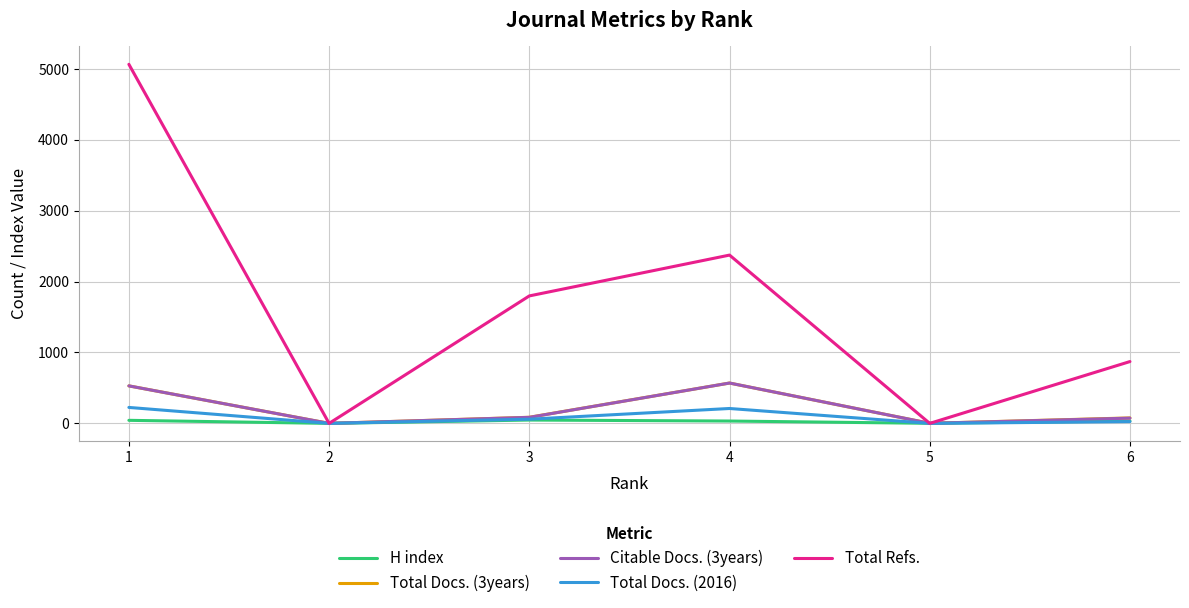

What is the maximum value for Total Refs.?

5065